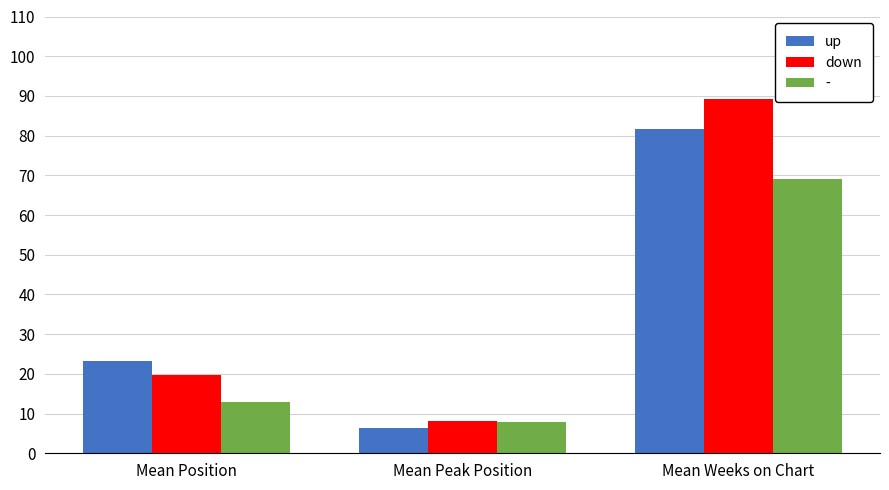

How many groups of bars are there?

3